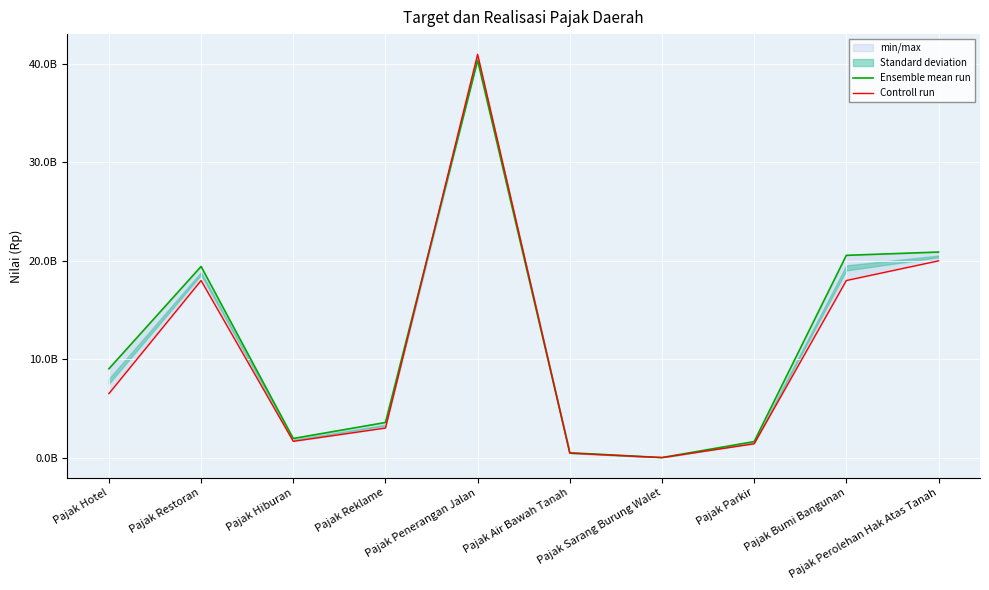

Reading left to right, extract all data points from this chart.

Ensemble mean run: 9027069973	19429786826	1941345954	3566971862	40384461210	490330599	300000	1626207810	20560149726	20893478110
Controll run: 6500000000	18000000000	1650000000	3000000000	41000000000	450000000	0	1400000000	18000000000	20000000000